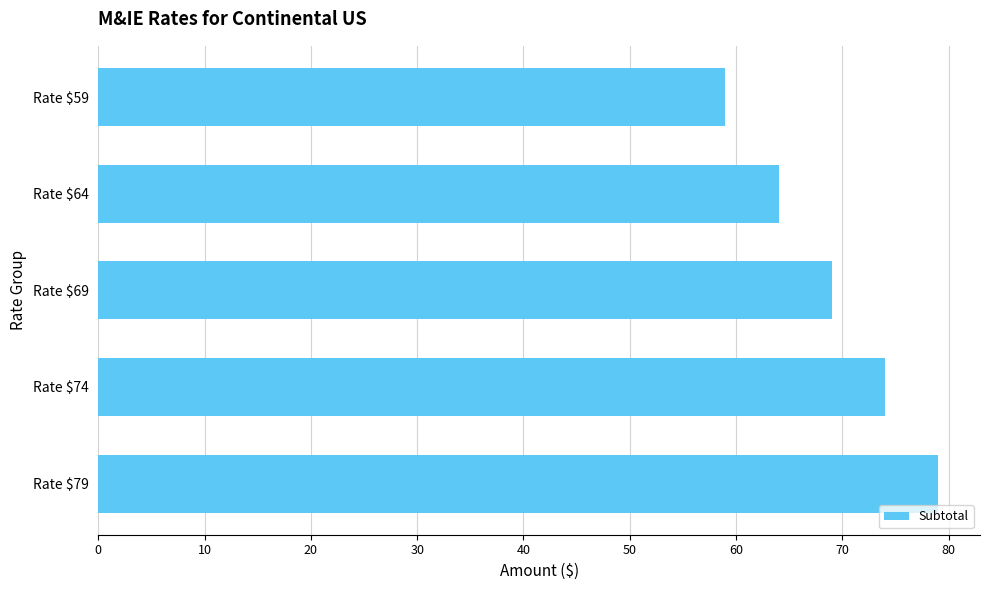

How many distinct data groups are displayed?

1